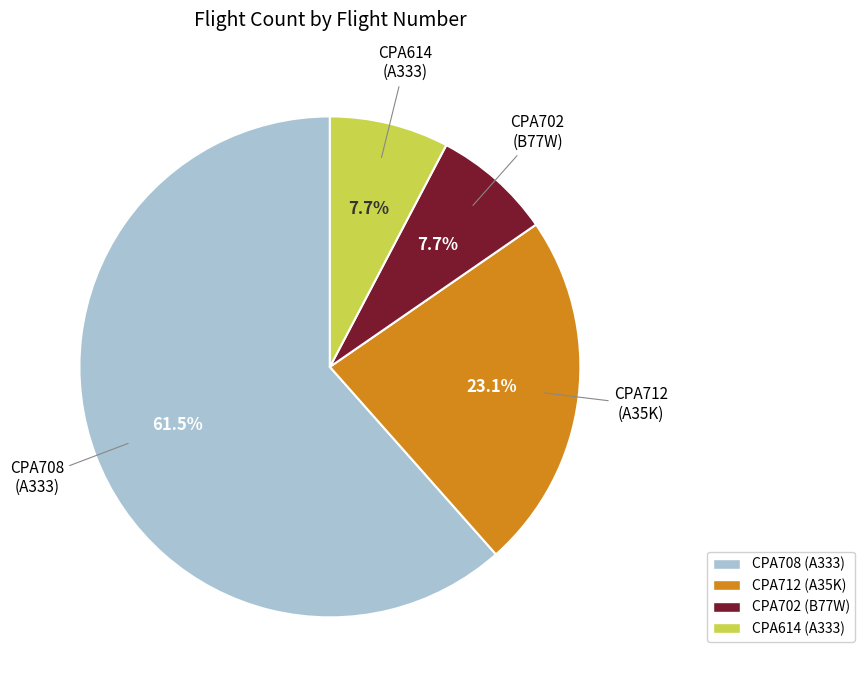

Which has a higher value, CPA708 (A333) or CPA702 (B77W)?

CPA708 (A333)